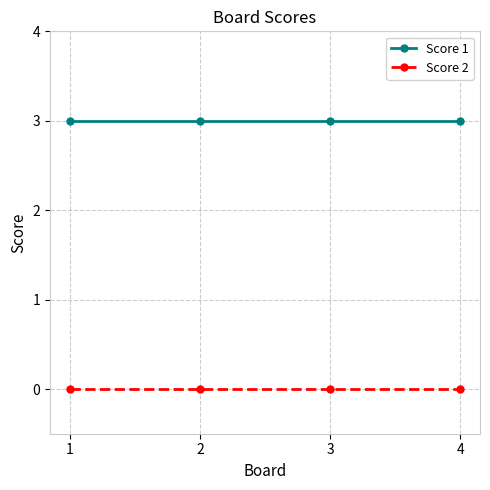

What is the maximum value for Score 1?

3